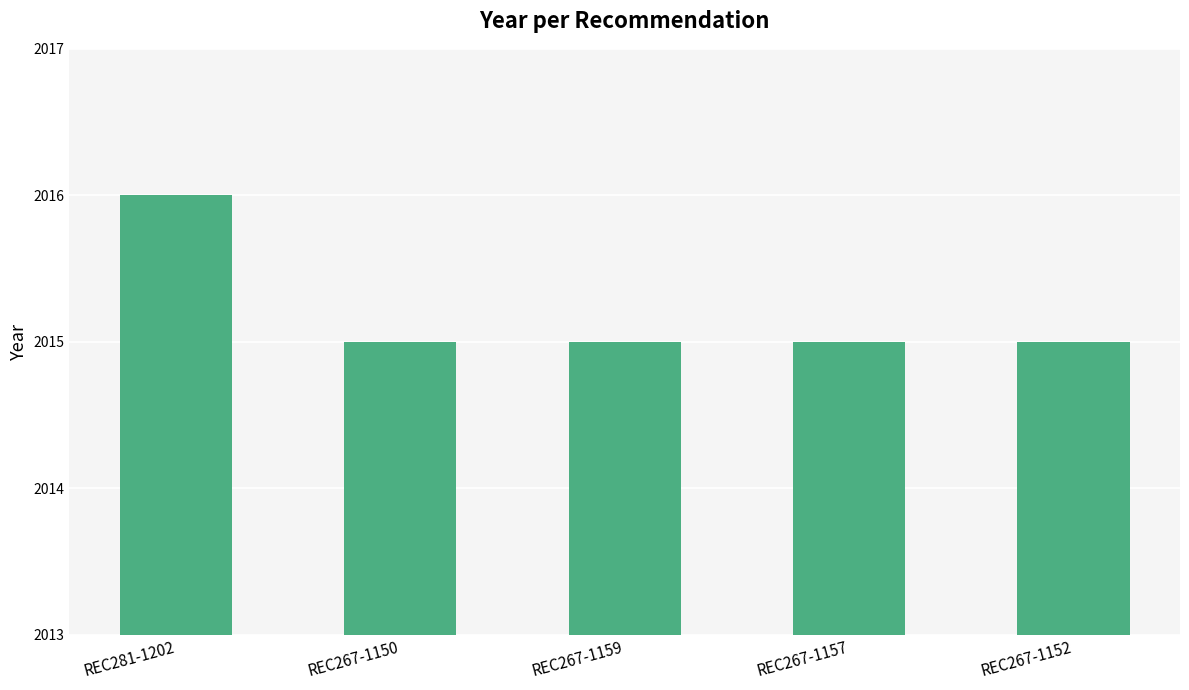

What is the label of the 3rd bar from the right?

REC267-1159